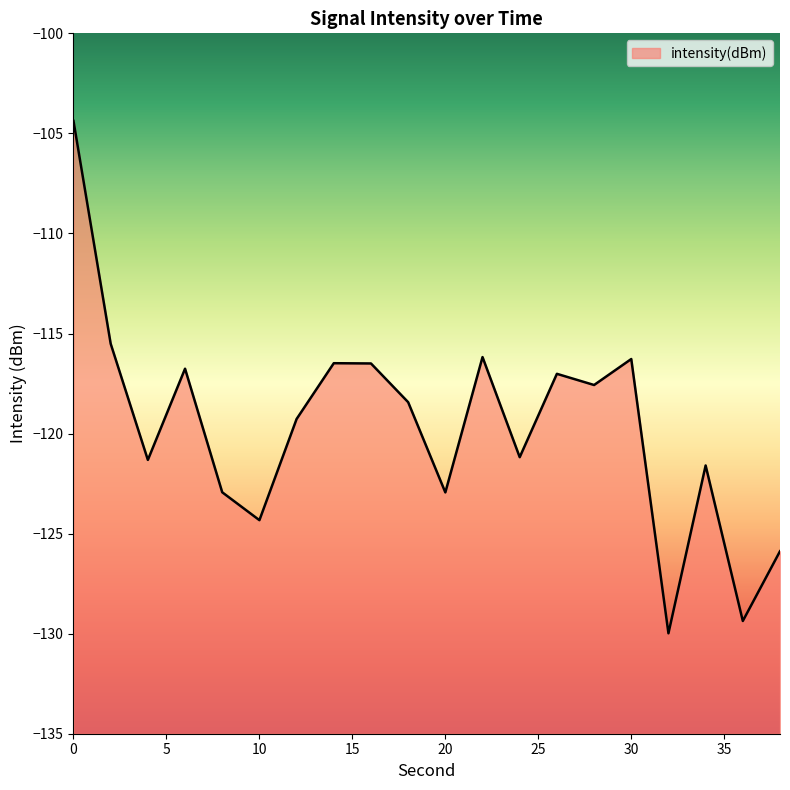

Reading right to left, transcribe all the data shown in this chart.

38=-125.9	36=-129.4	34=-121.6	32=-130.0	30=-116.3	28=-117.6	26=-117.0	24=-121.2	22=-116.2	20=-122.9	18=-118.4	16=-116.5	14=-116.5	12=-119.3	10=-124.3	8=-122.9	6=-116.8	4=-121.3	2=-115.5	0=-104.4